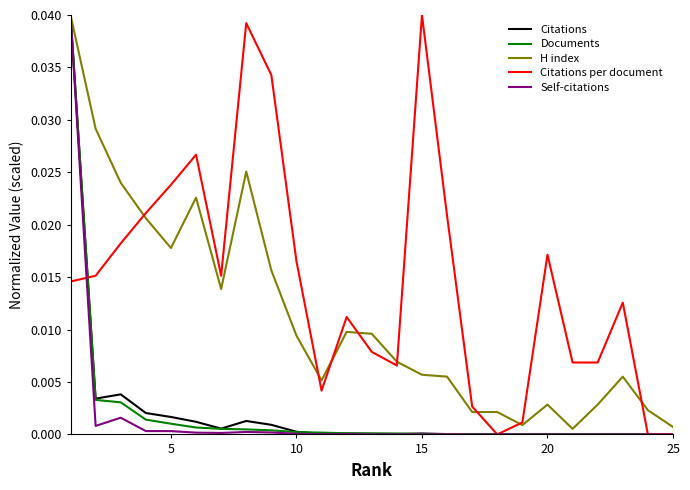

Which series has the largest total across all categories?

Citations per document